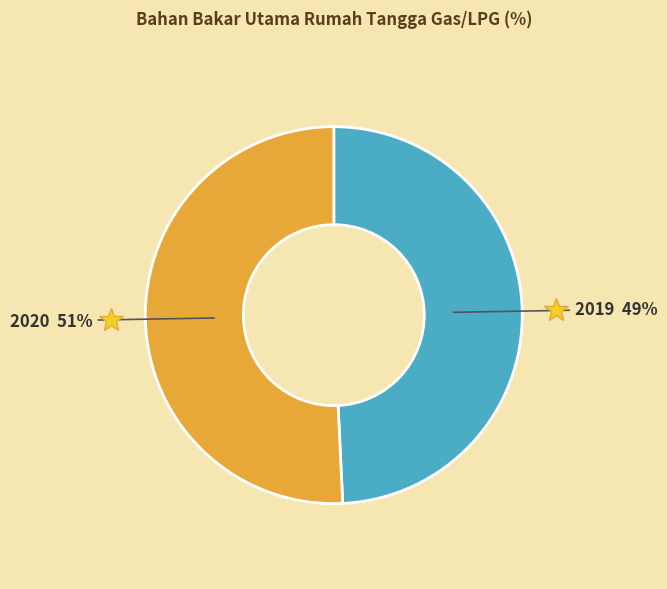

To the nearest percent, what percentage of the pie is 2020?

51%